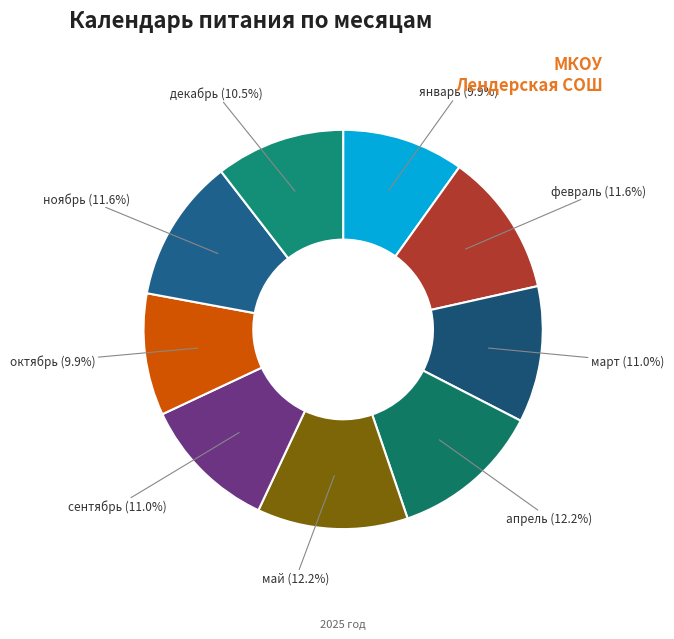

Between апрель and октябрь, which is larger?

апрель